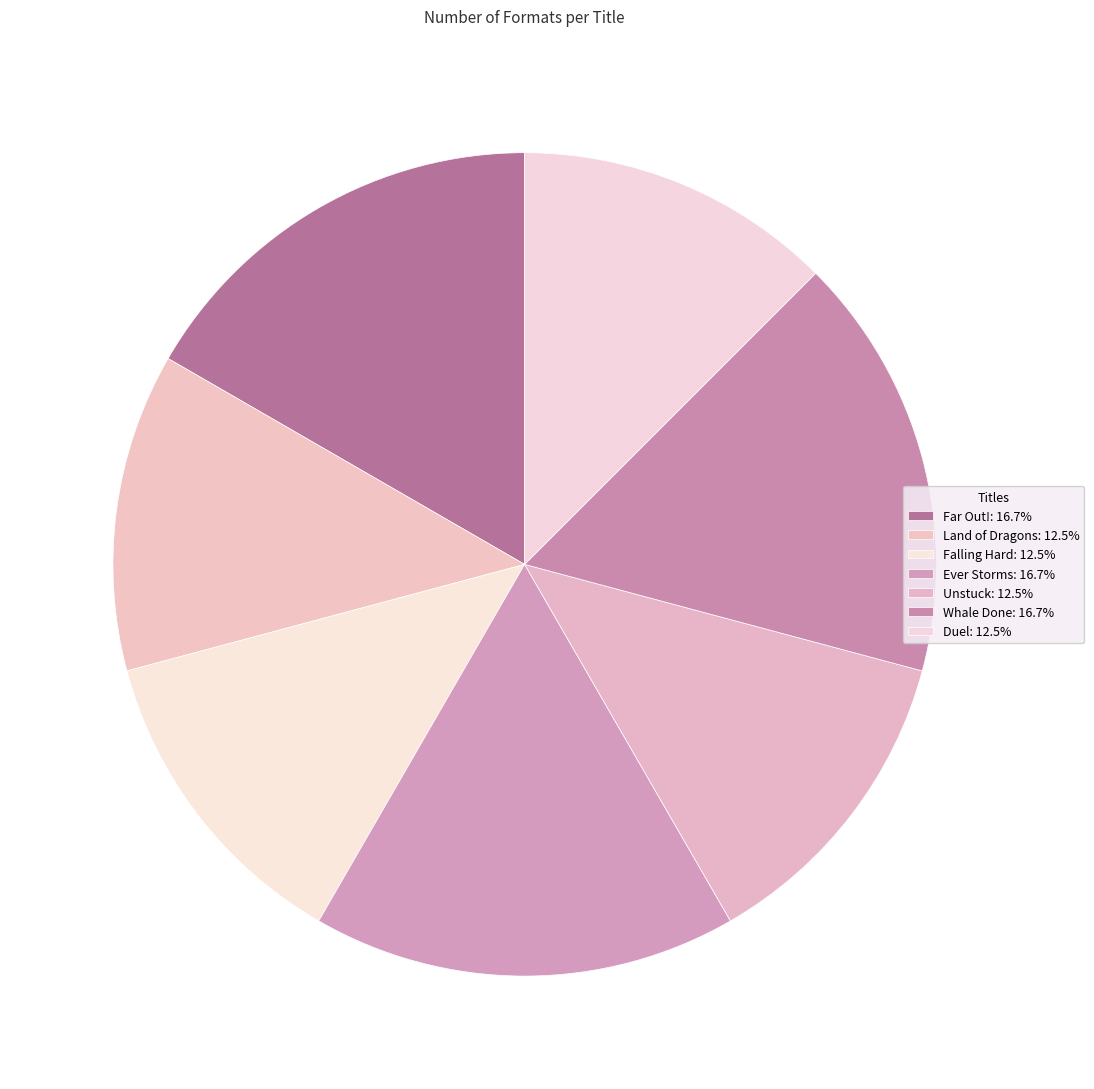

Count the number of slices in the pie.

7